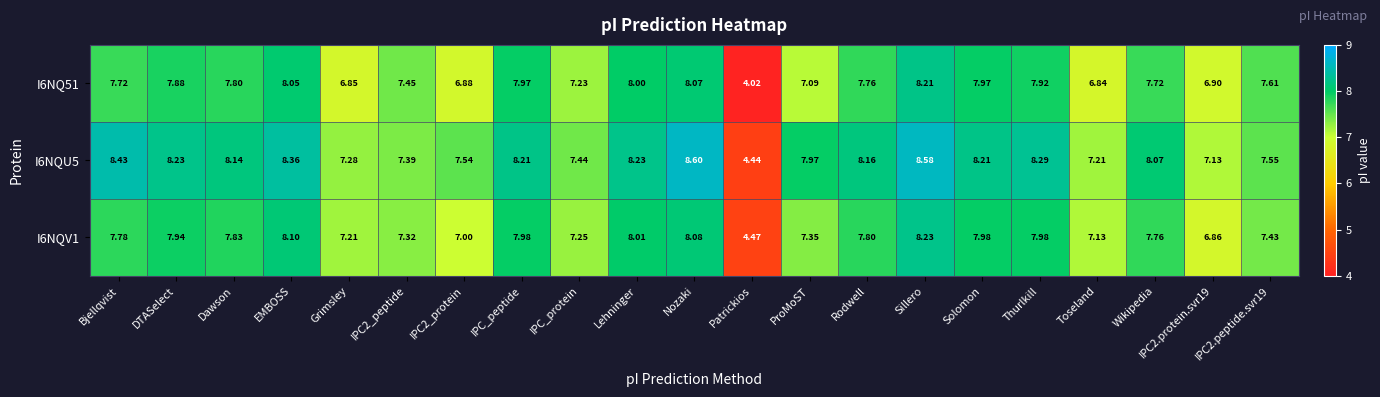

At which category does the chart reach its minimum across all series?

Patrickios